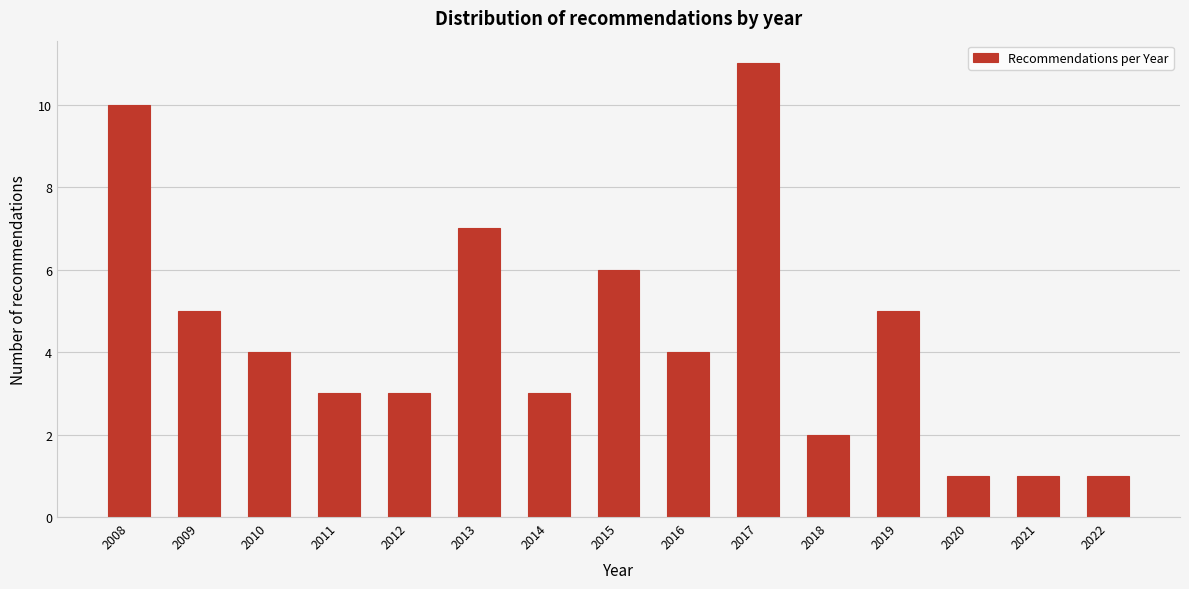

Reading left to right, list all the values displayed in this chart.

2008=10	2009=5	2010=4	2011=3	2012=3	2013=7	2014=3	2015=6	2016=4	2017=11	2018=2	2019=5	2020=1	2021=1	2022=1